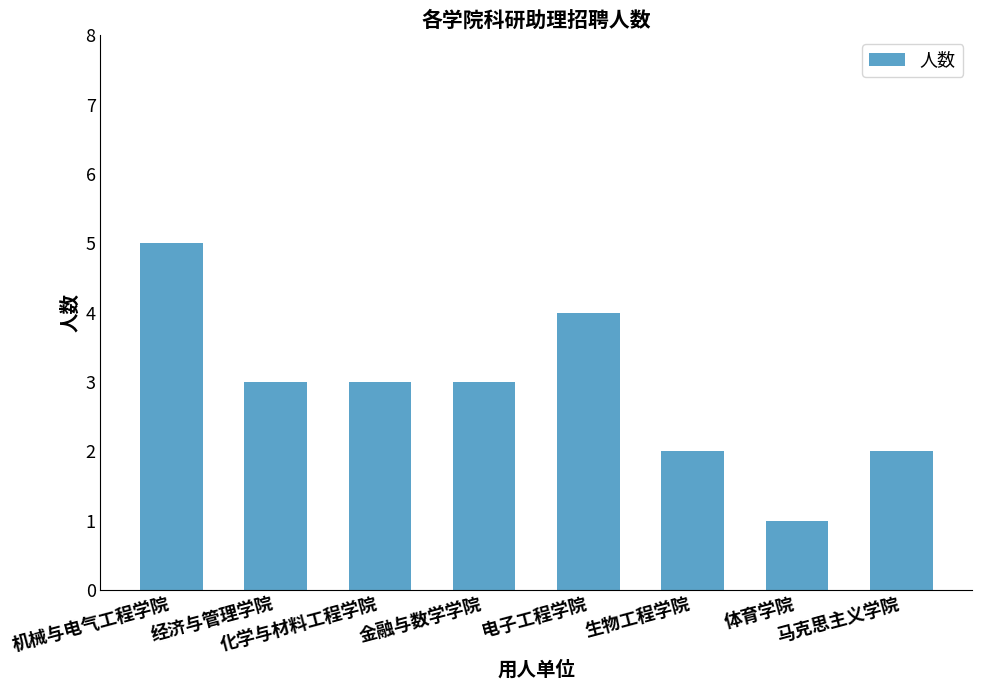

At which category does the chart reach its peak across all series?

机械与电气工程学院